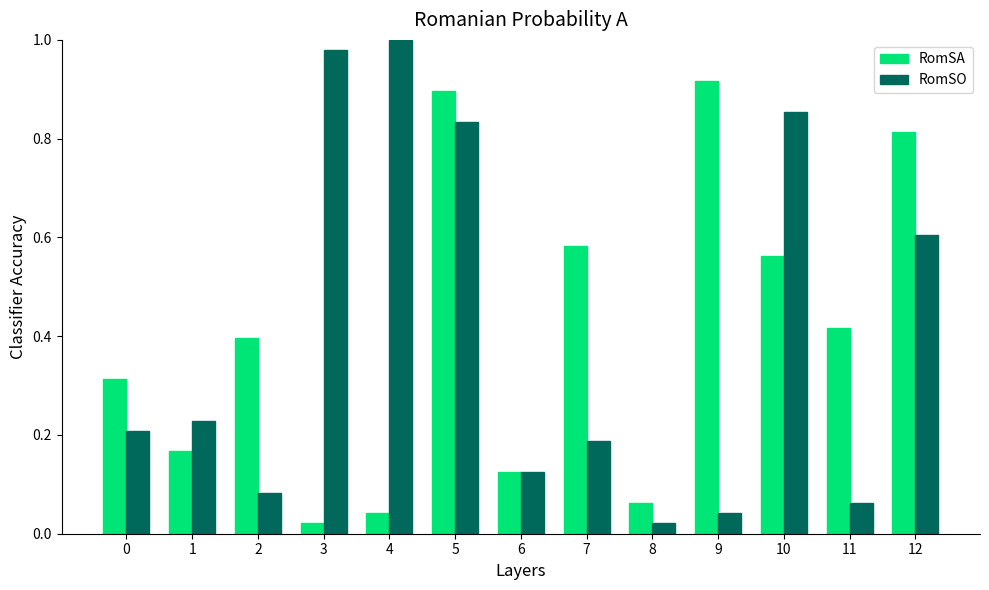

Which series changed the most between 1 and 12?

RomSA